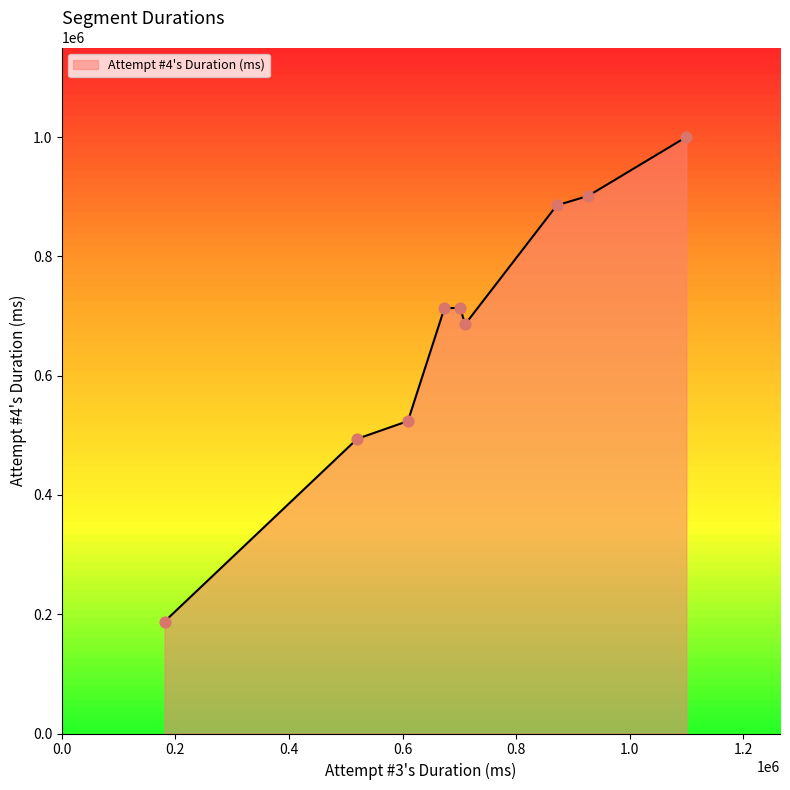

What is the difference between the maximum and minimum values?

812390